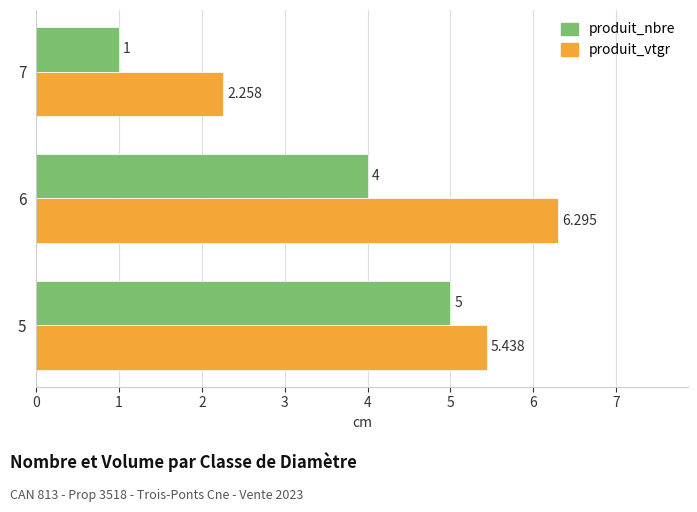

At 5, list the series in order from smallest to largest.

produit_nbre, produit_vtgr